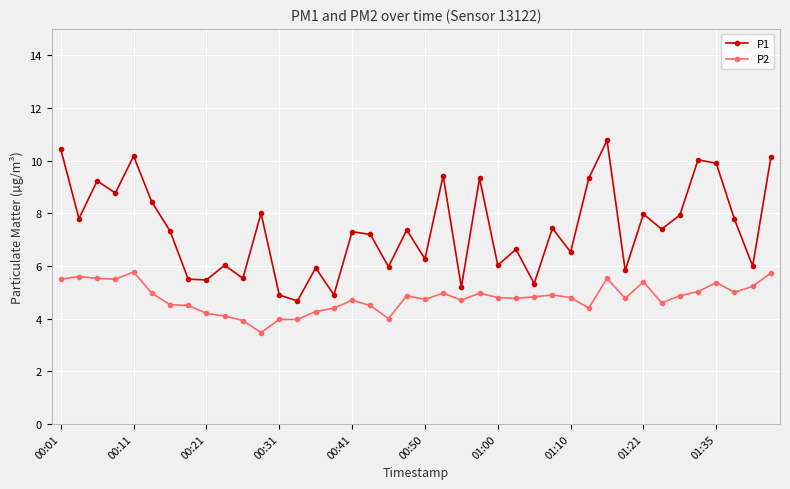

What is the value of the P1 point at the 37th from the left?

9.9